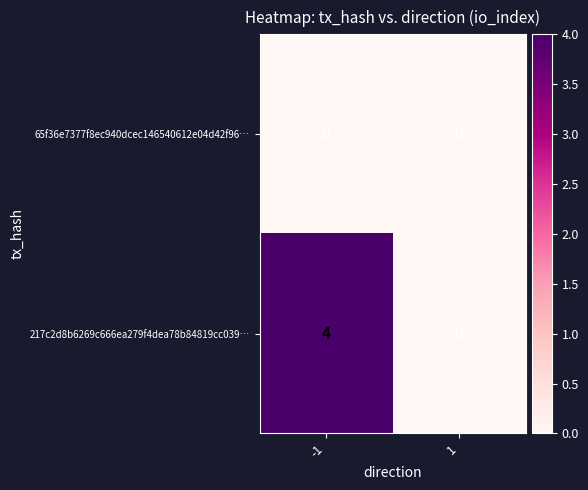

Between -1 and 1, which series saw the biggest shift?

217c2d8b6269c666ea279f4dea78b84819cc039…